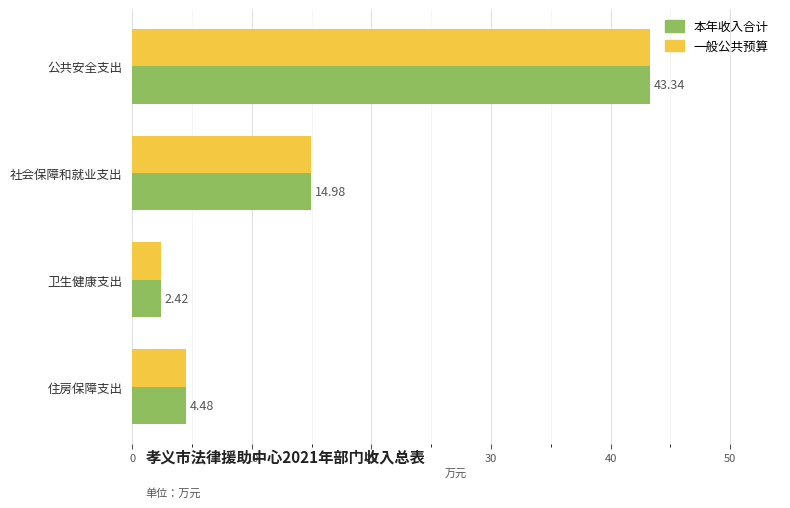

What is the difference between the 本年收入合计 values at 卫生健康支出 and 住房保障支出?

2.1